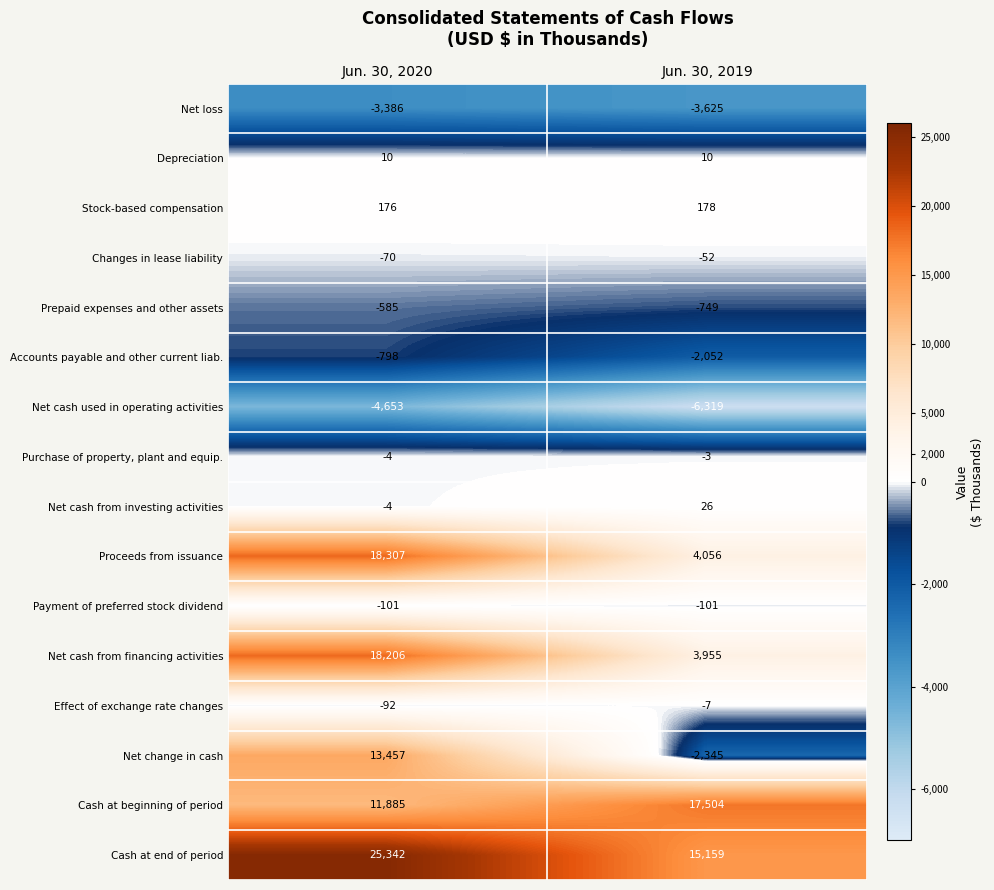

Is it true that Proceeds from issuance equals 25264 at Jun. 30, 2020?

False